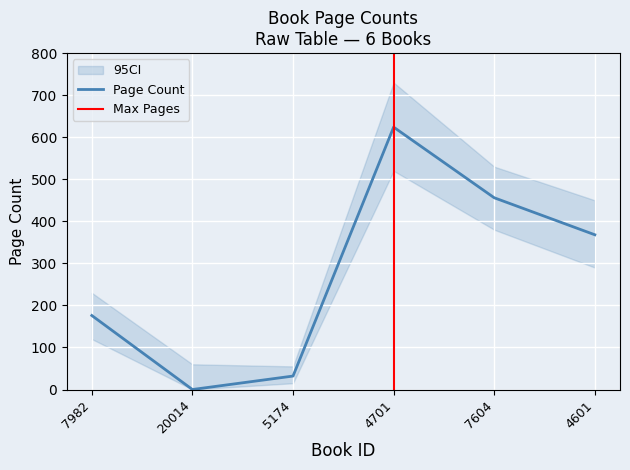

The chart shows a value of 456 at 7604. True or false?

True